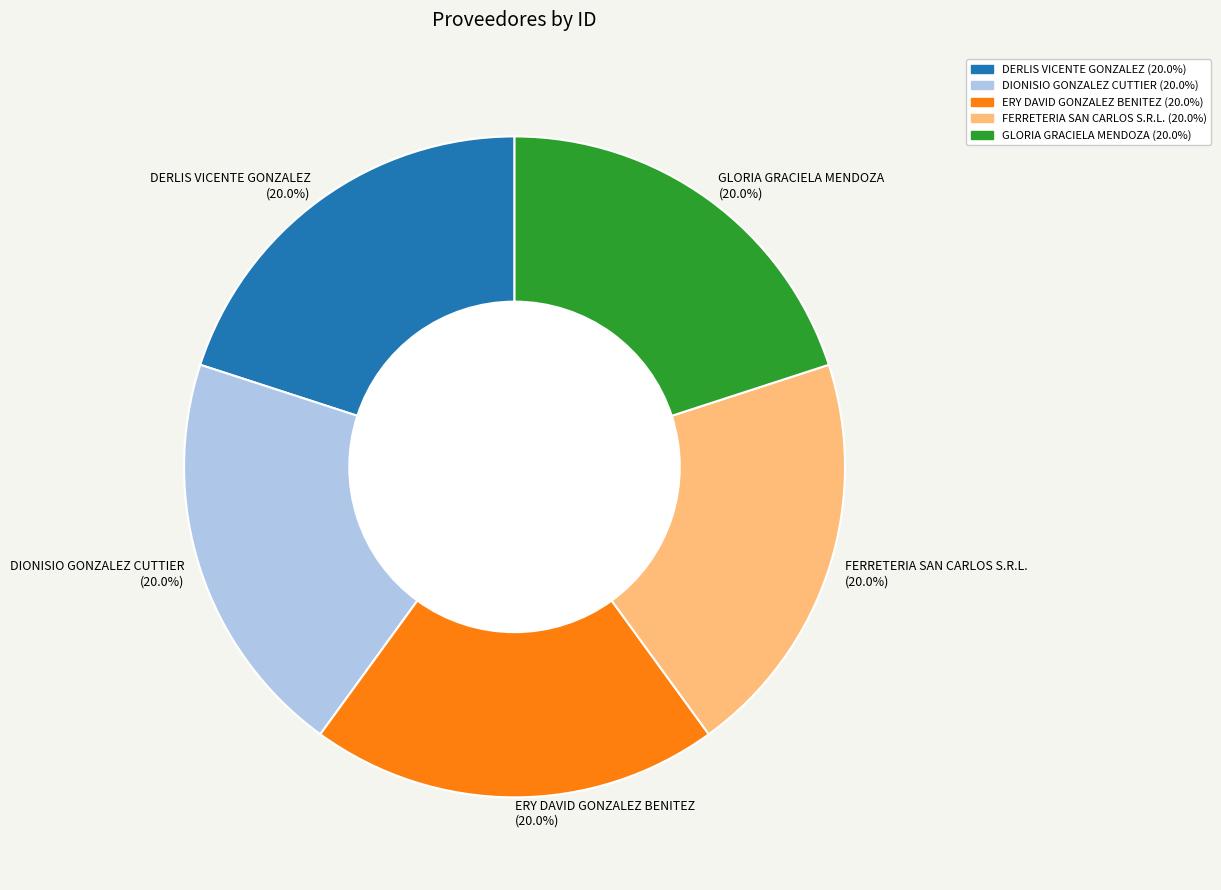

Does any single category account for the majority?

No